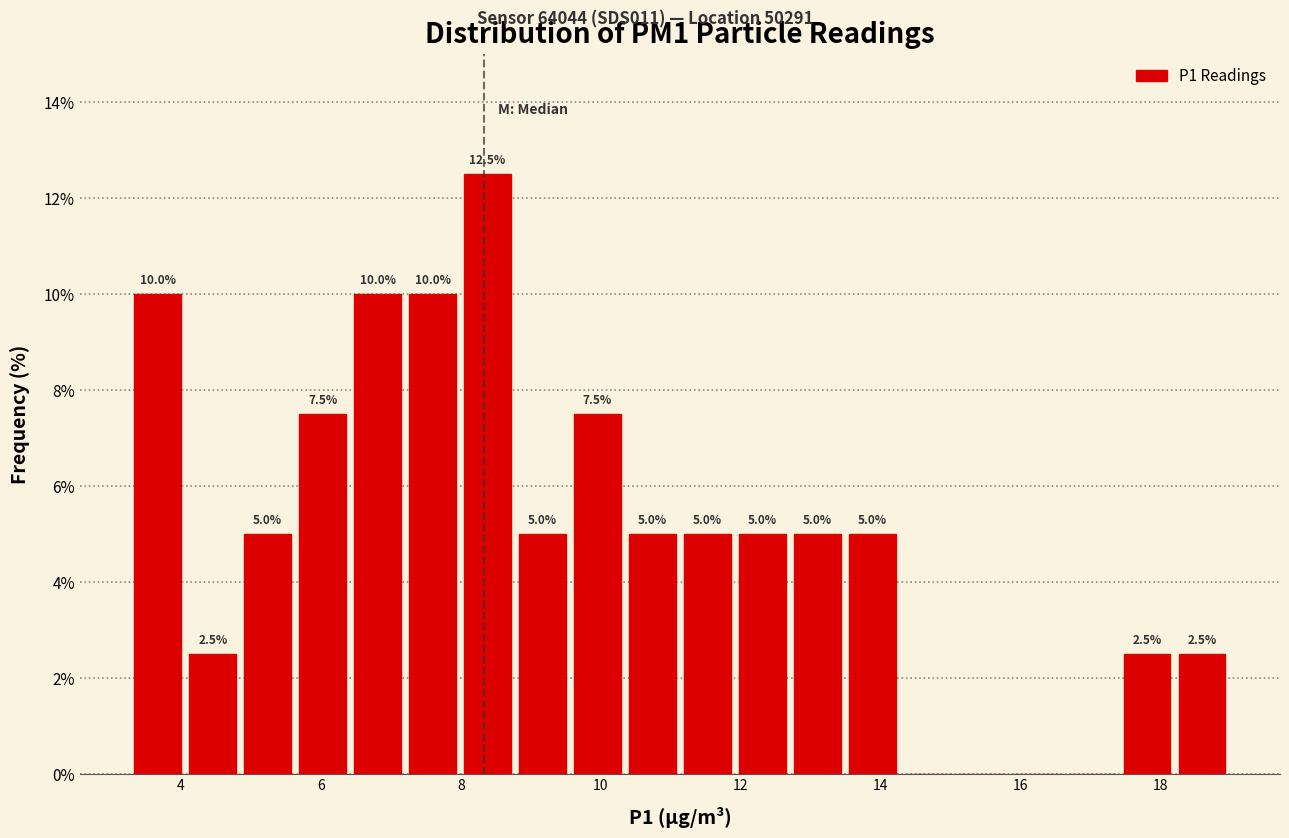

Around what value on the x-axis is the tallest bar? Give the approximate position of its centre, as read against the axis.

8.4